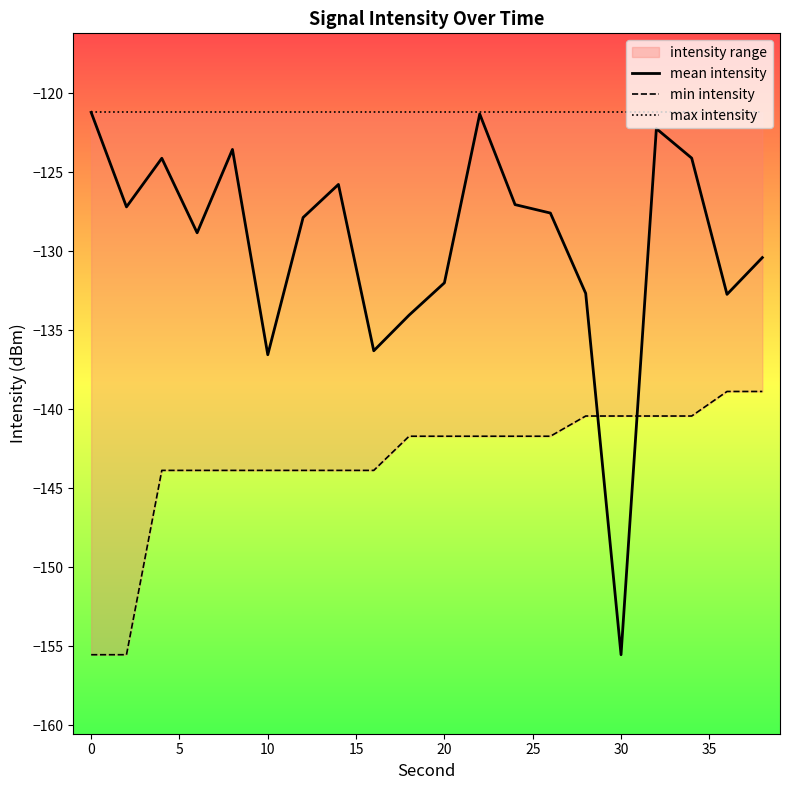

The mean intensity series shows -155.5 at 30. True or false?

True